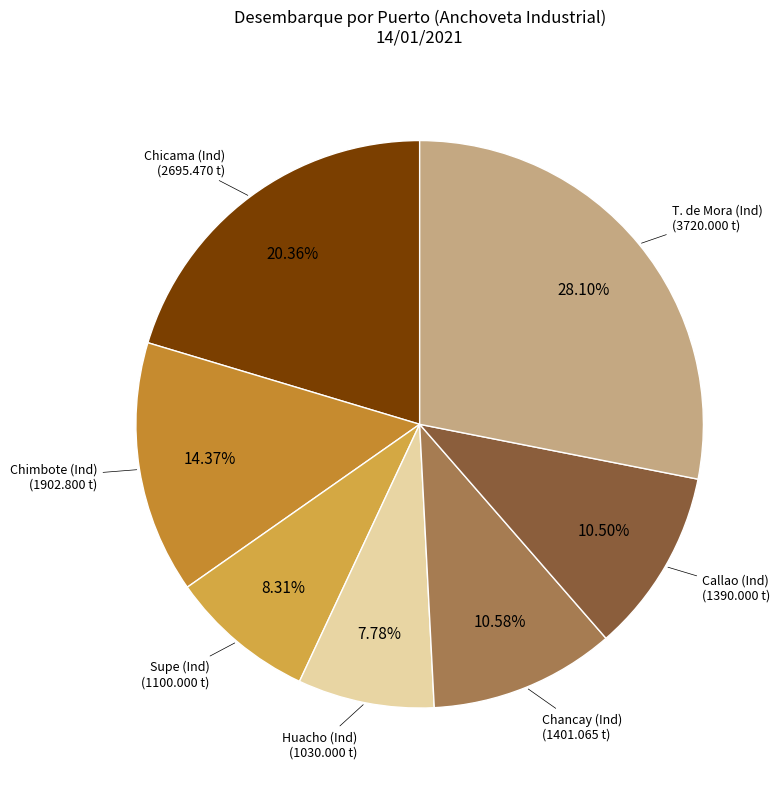

To the nearest percent, what is the difference between the largest and smallest slice percentages?

20%